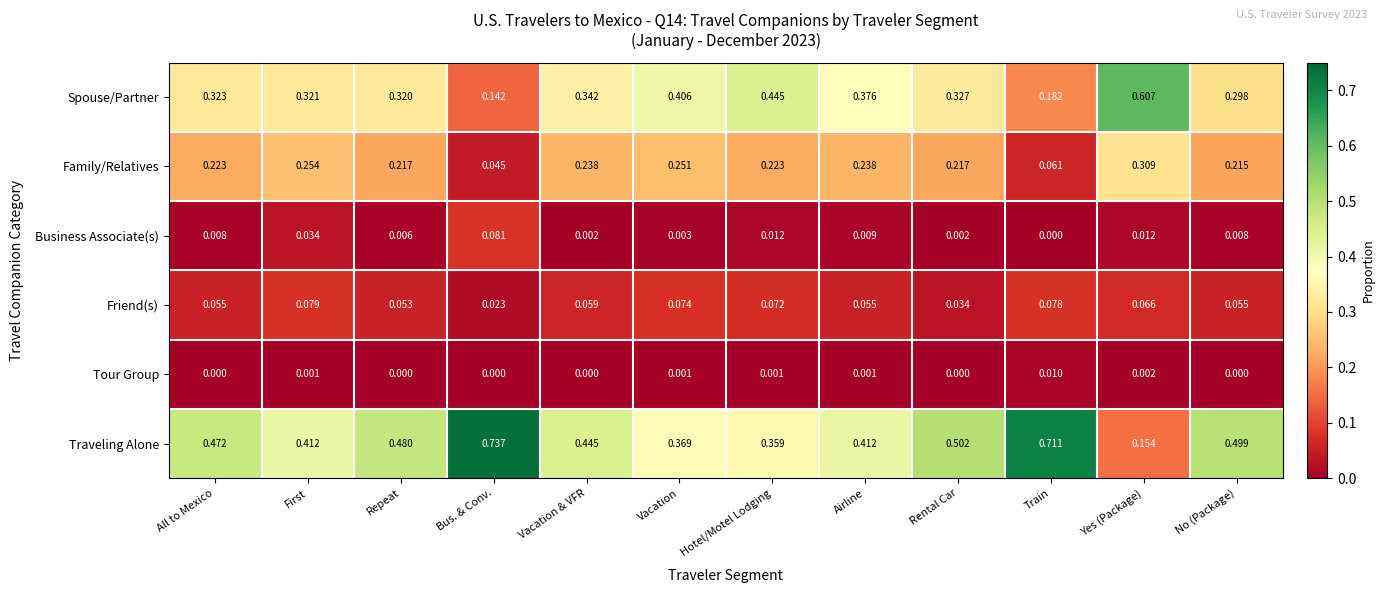

Which series has the largest total across all categories?

Traveling Alone